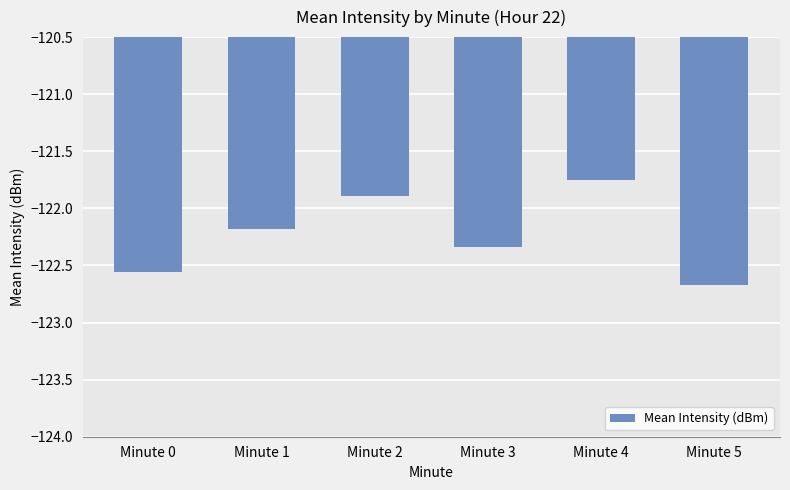

List the labels in order of value, smallest first.

Minute 5, Minute 0, Minute 3, Minute 1, Minute 2, Minute 4